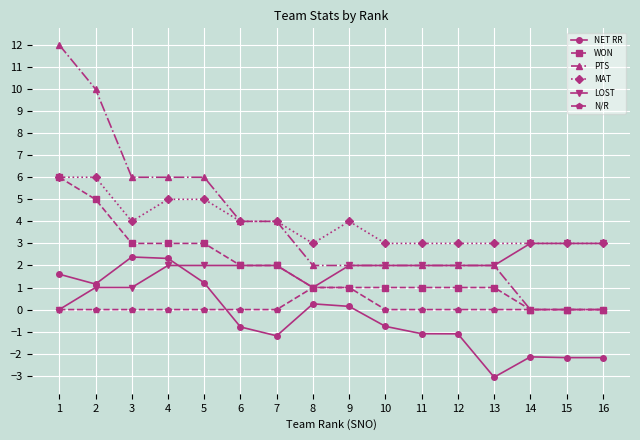

What is the highest value of the NET RR series?

2.4